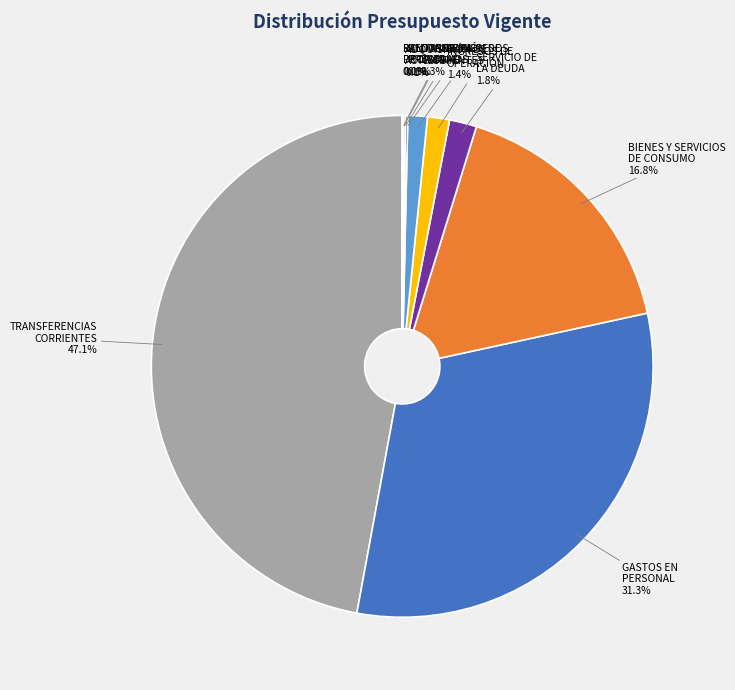

Combined, do OTROS INGRESOS CORRIENTES and BIENES Y SERVICIOS DE CONSUMO account for over 50%?

No